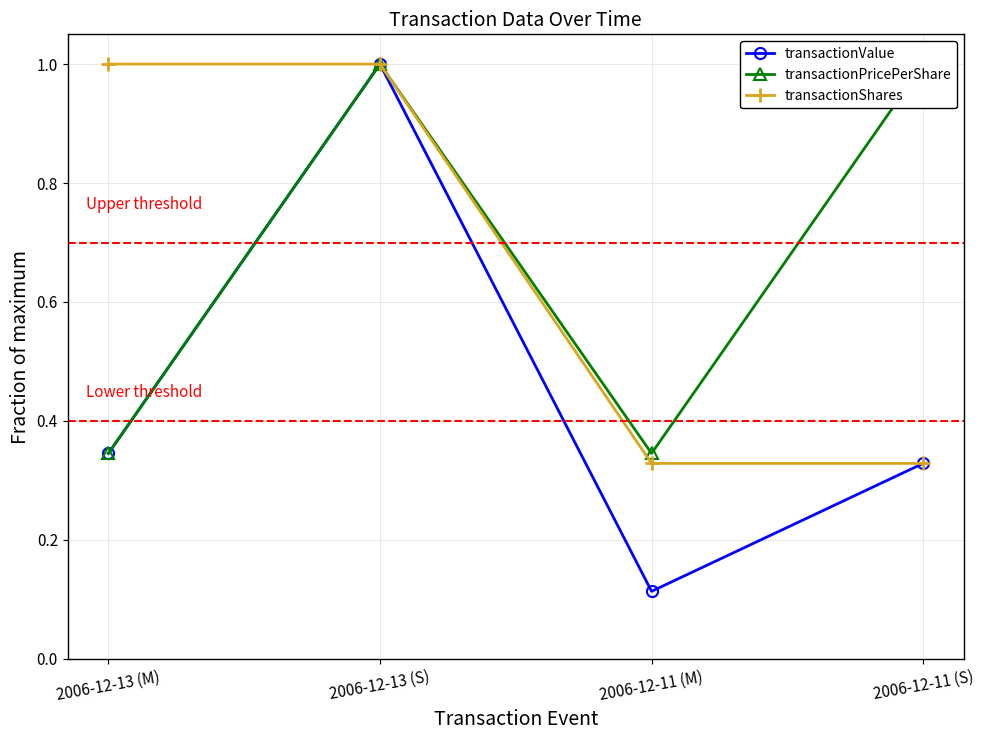

Where is the first local maximum for transactionValue?

2006-12-13 (S)